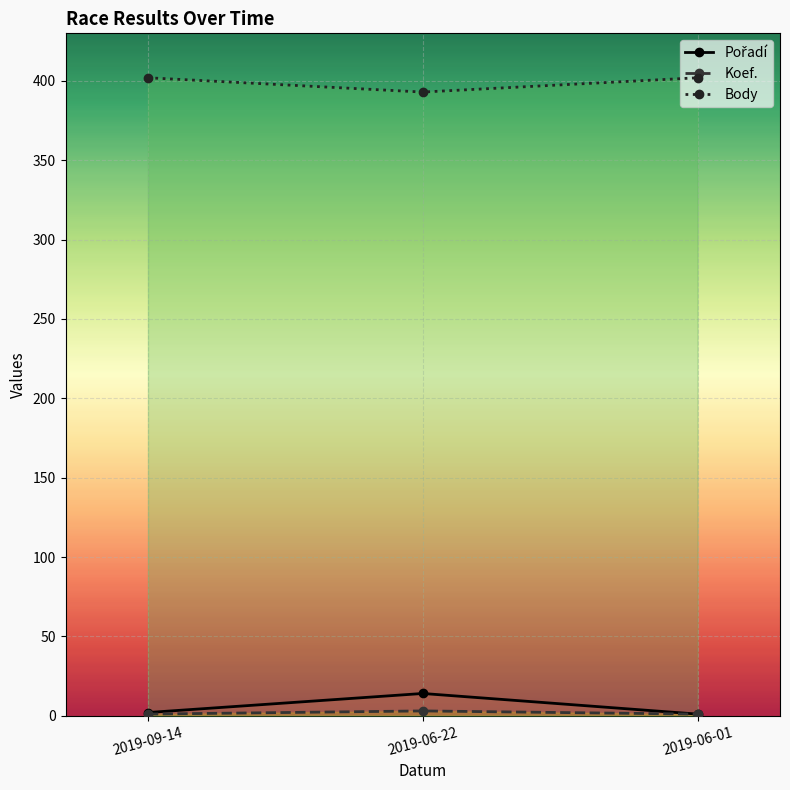

What is the label of the 3rd point from the left?

2019-06-01